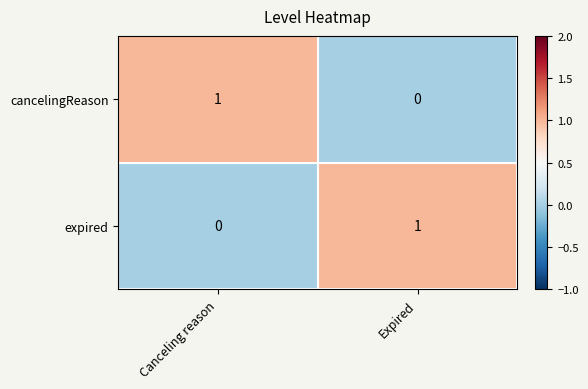

The value of expired at Expired is 1. True or false?

True